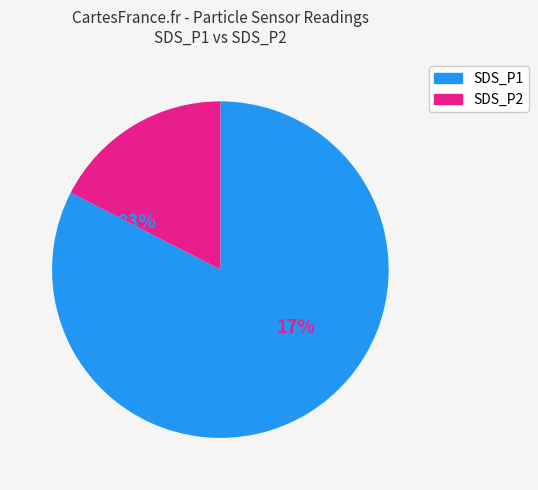

The SDS_P1 slice represents 75% of the pie. True or false?

False